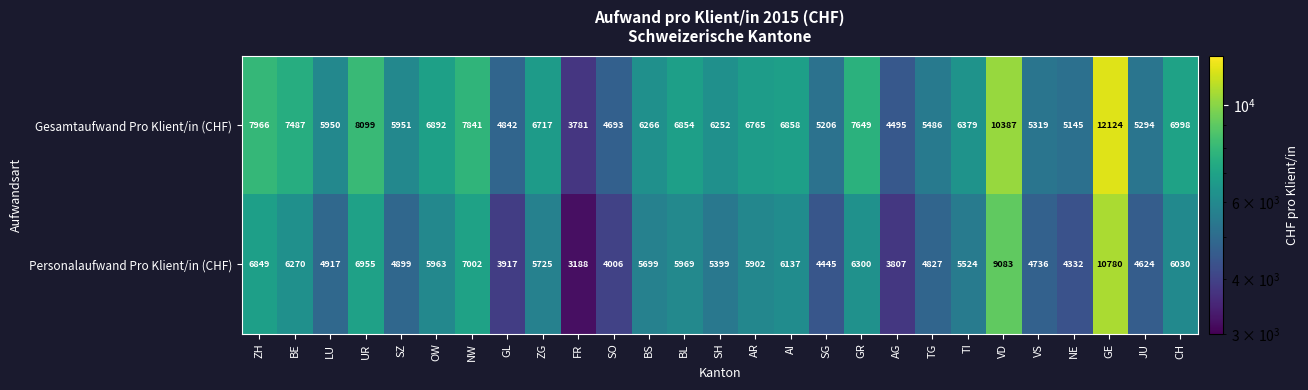

What is the difference between the Gesamtaufwand Pro Klient/in (CHF) values at ZH and SO?

3273